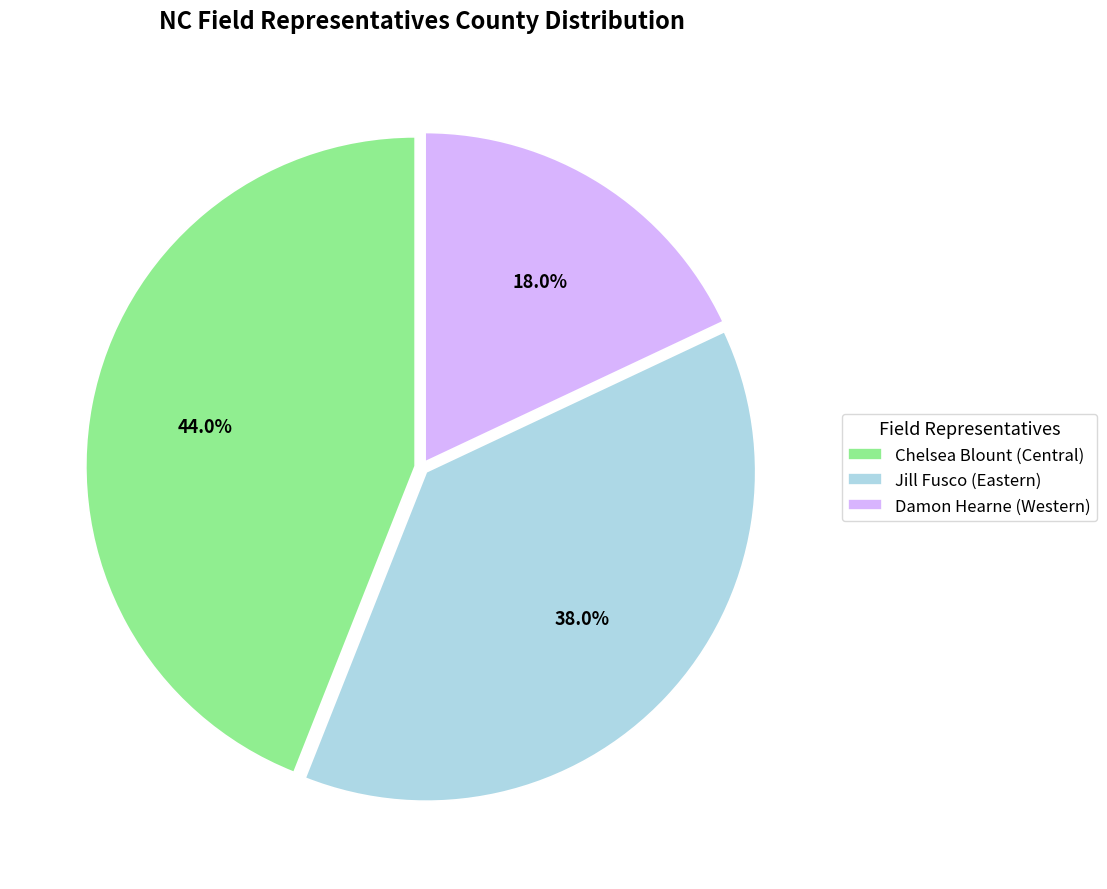

Is there a majority slice in this chart?

No